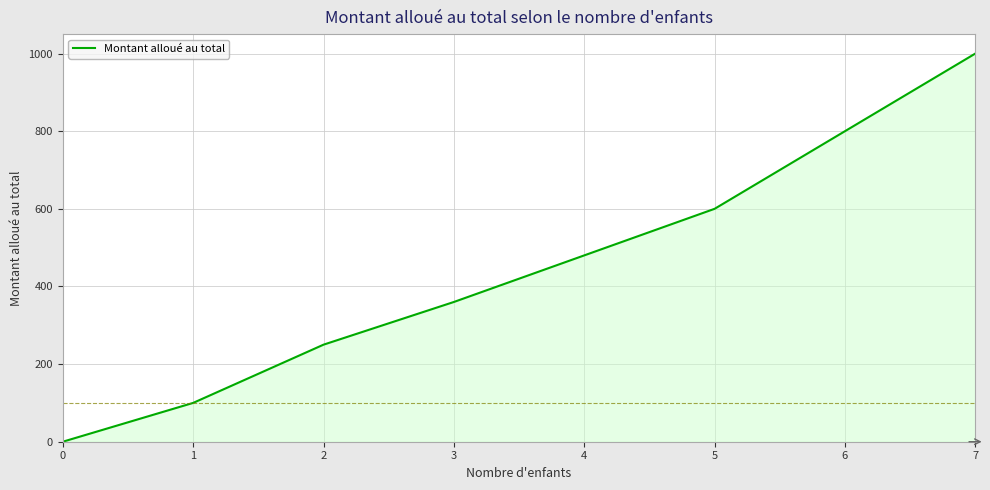

True or false: the data has more than 0 interior local peaks.

False